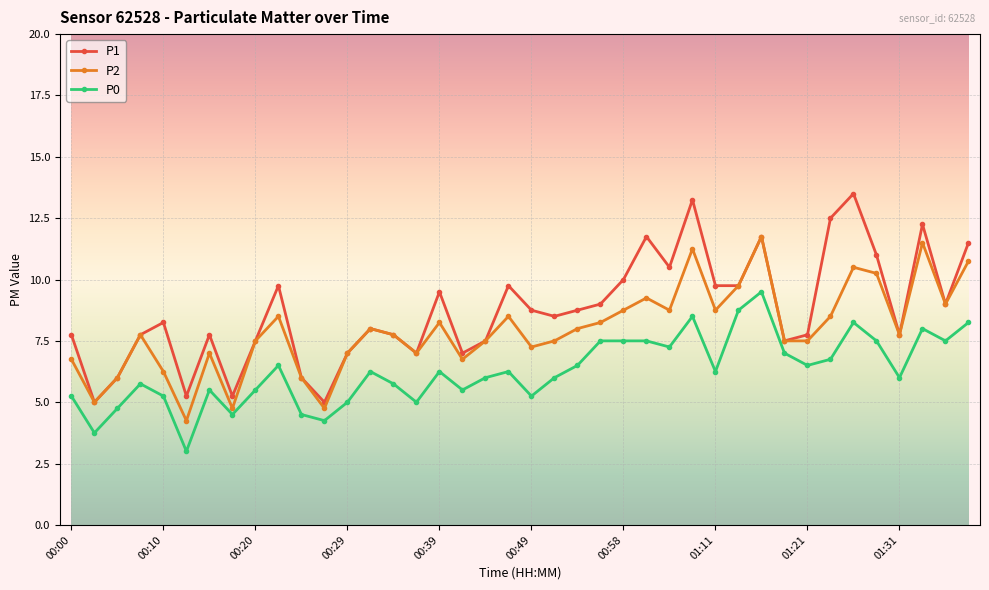

Which series has the largest range (max minus min)?

P1